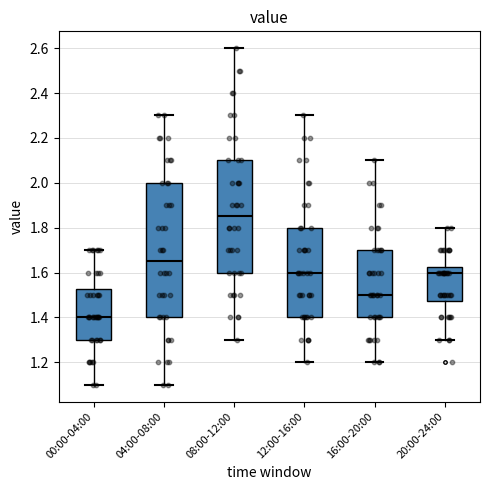

Which box's median line is the lowest?

00:00-04:00